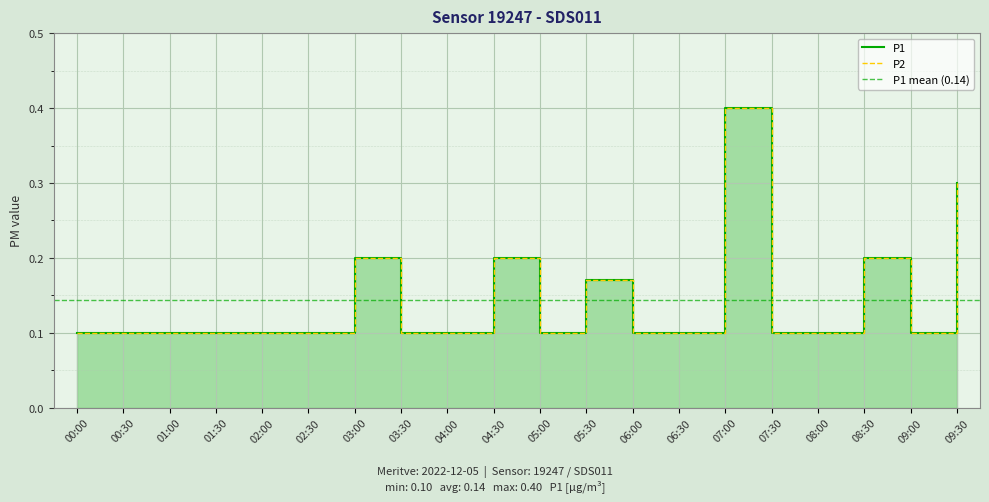

Reading left to right, what are all the values shown in this chart?

P1: 00:00=0.1	00:30=0.1	01:00=0.1	01:30=0.1	02:00=0.1	02:30=0.1	03:00=0.2	03:30=0.1	04:00=0.1	04:30=0.2	05:00=0.1	05:30=0.2	06:00=0.1	06:30=0.1	07:00=0.4	07:30=0.1	08:00=0.1	08:30=0.2	09:00=0.1	09:30=0.3
P2: 00:00=0.1	00:30=0.1	01:00=0.1	01:30=0.1	02:00=0.1	02:30=0.1	03:00=0.2	03:30=0.1	04:00=0.1	04:30=0.2	05:00=0.1	05:30=0.2	06:00=0.1	06:30=0.1	07:00=0.4	07:30=0.1	08:00=0.1	08:30=0.2	09:00=0.1	09:30=0.3